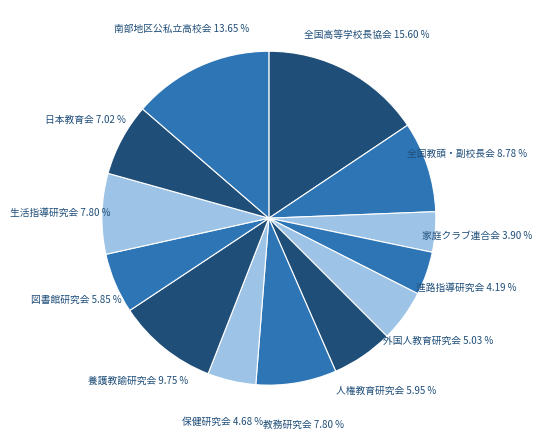

How many slices are in this pie chart?

13